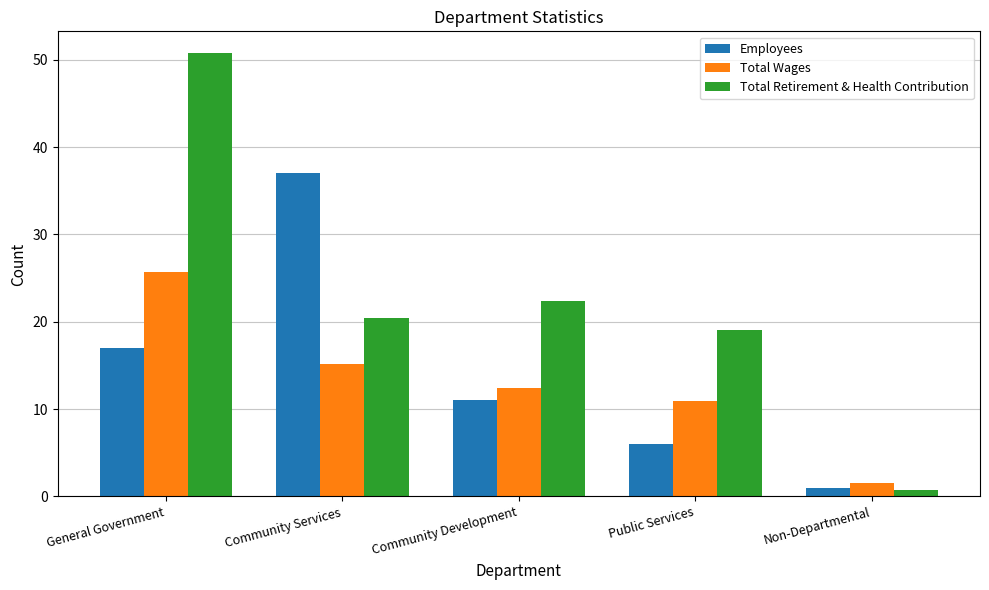

What is the difference between the maximum and minimum values in the Total Wages series?

24.1